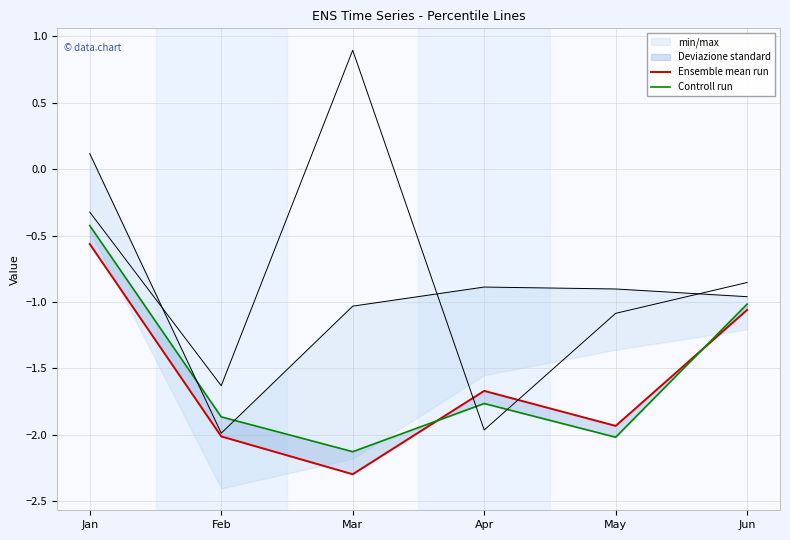

What is the approximate value of Controll run at Feb?

-1.9